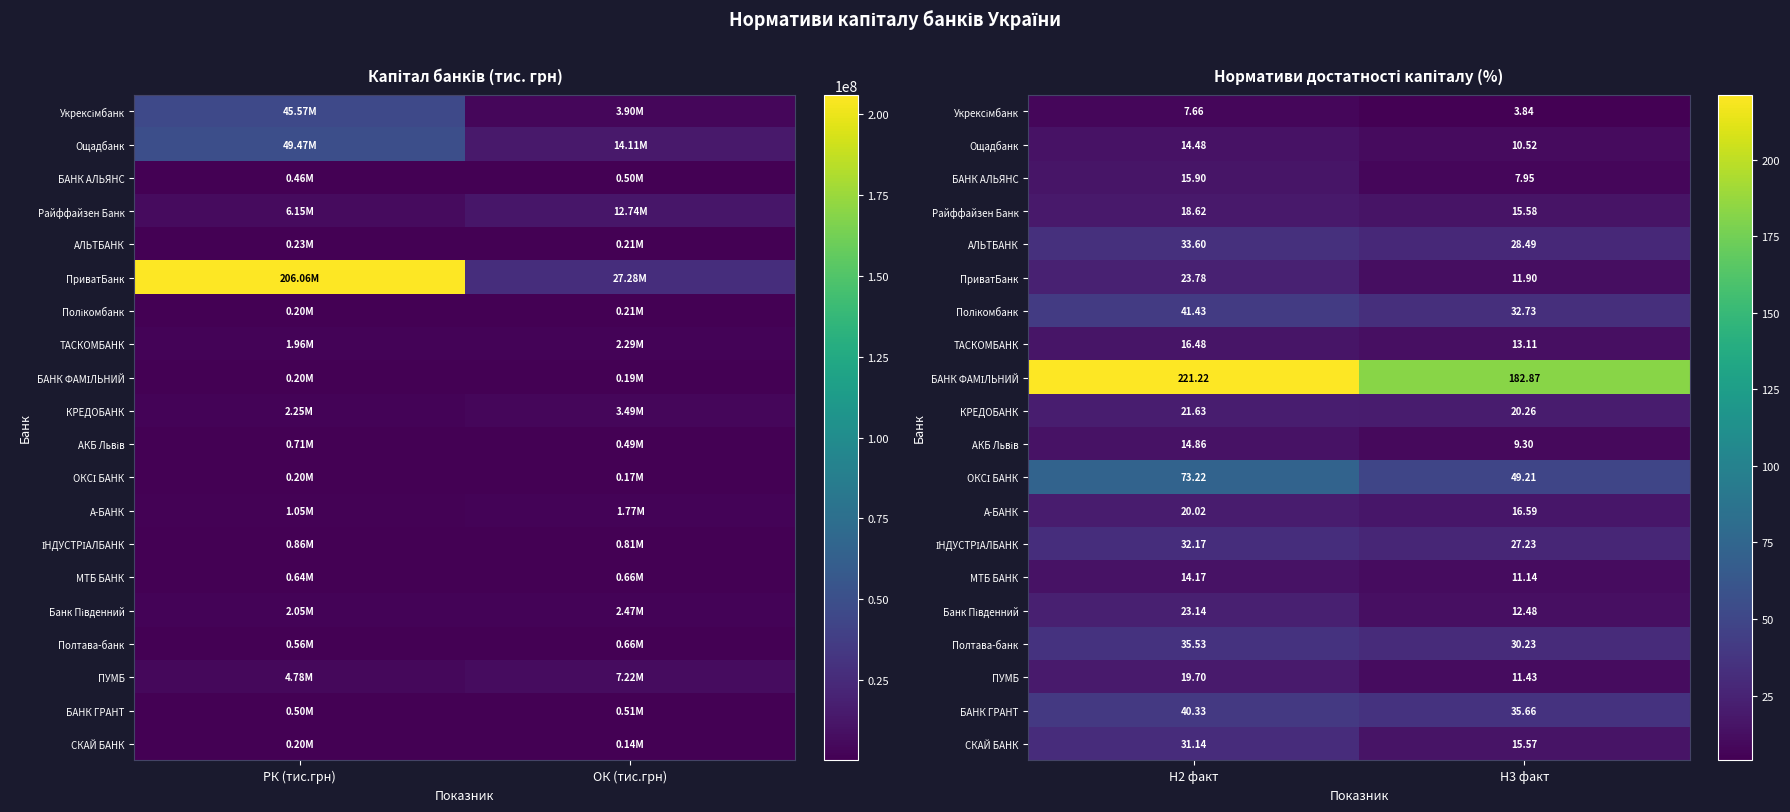

What is the sum of all Райффайзен Банк values?

34.2